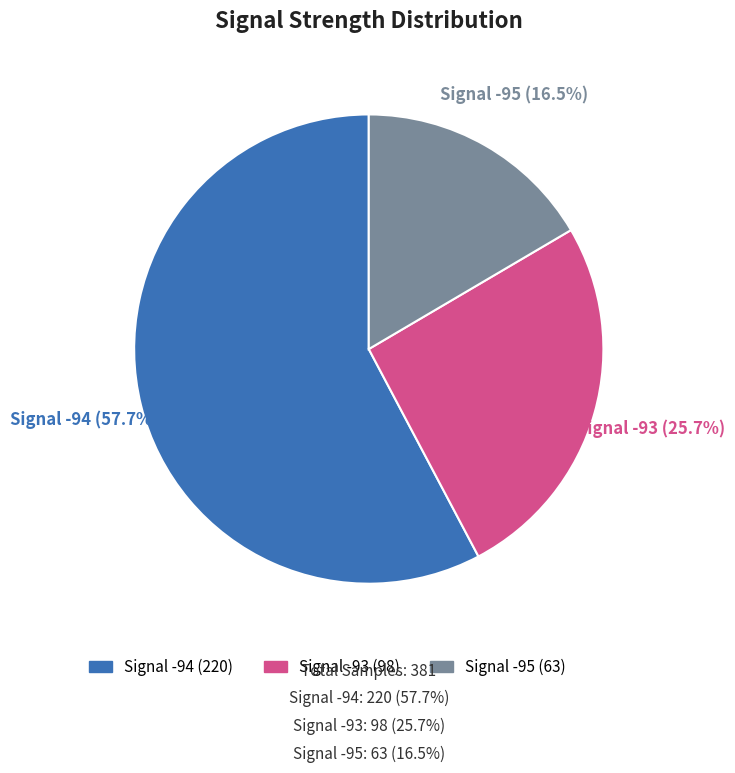

How many slices are in this pie chart?

3